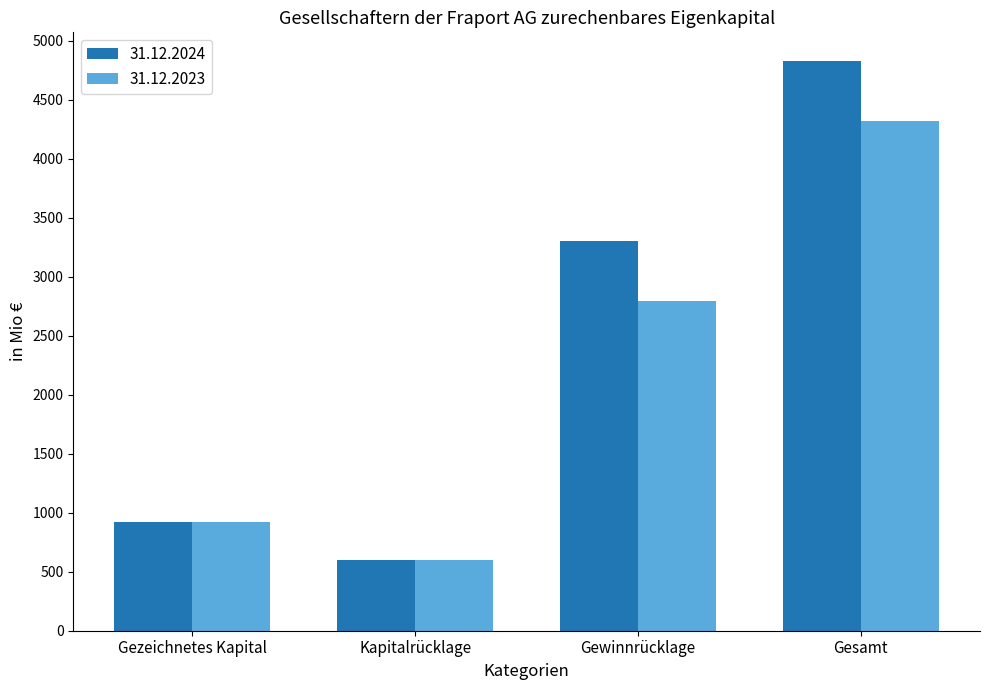

What position from the left is Gezeichnetes Kapital?

1